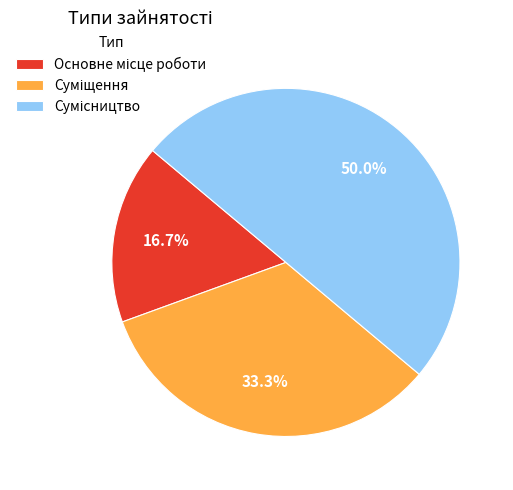

How many segments does this pie chart have?

3